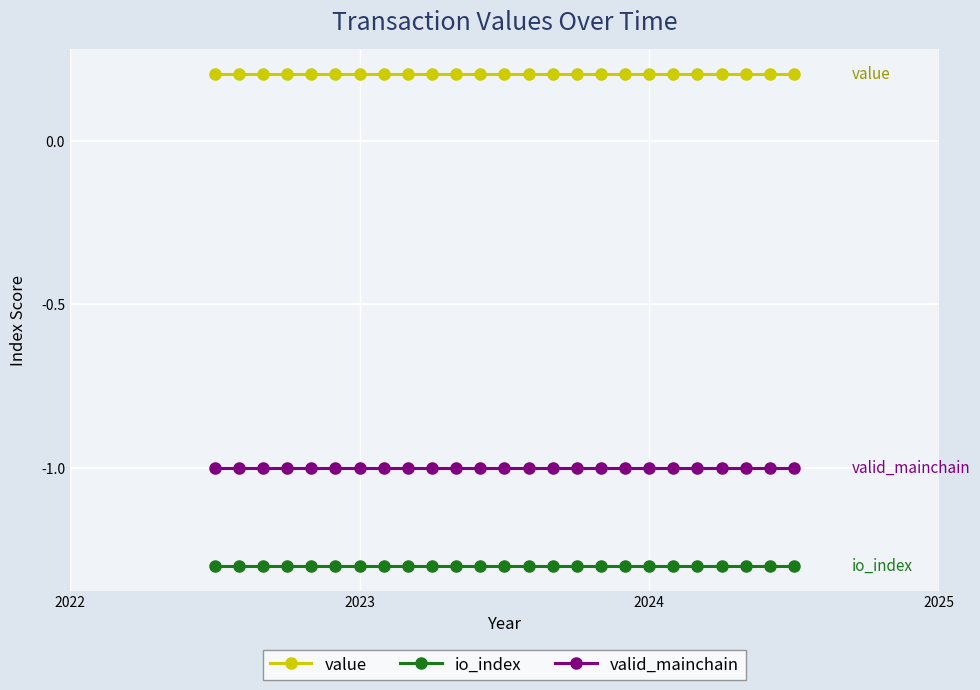

Rank the series by their average value, from highest to lowest.

value, valid_mainchain, io_index